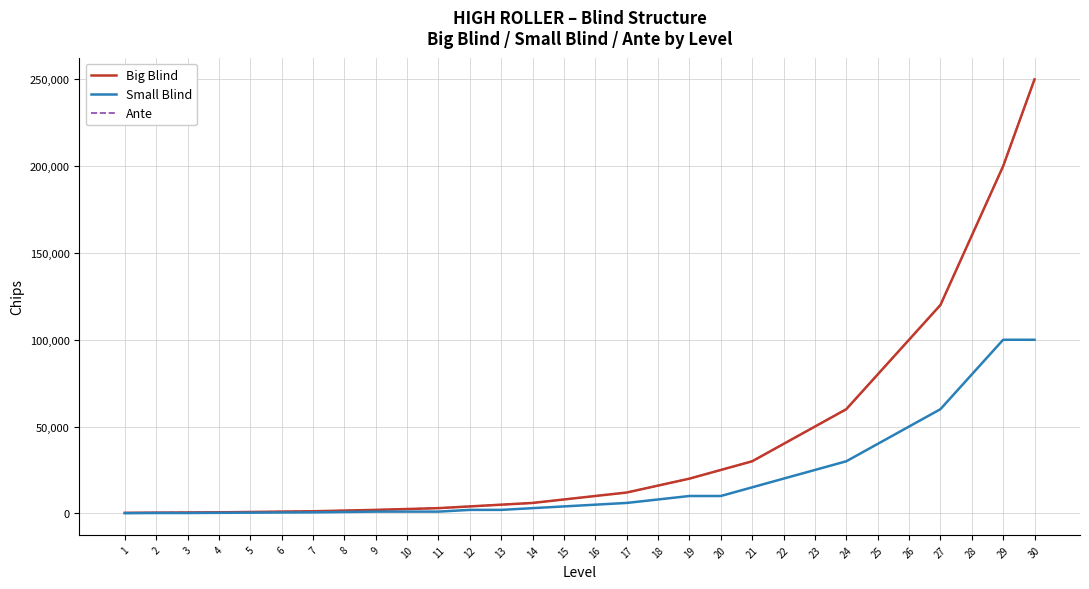

List the labels in order of Big Blind value, largest first.

30, 29, 28, 27, 26, 25, 24, 23, 22, 21, 20, 19, 18, 17, 16, 15, 14, 13, 12, 11, 10, 9, 8, 7, 6, 5, 4, 3, 2, 1